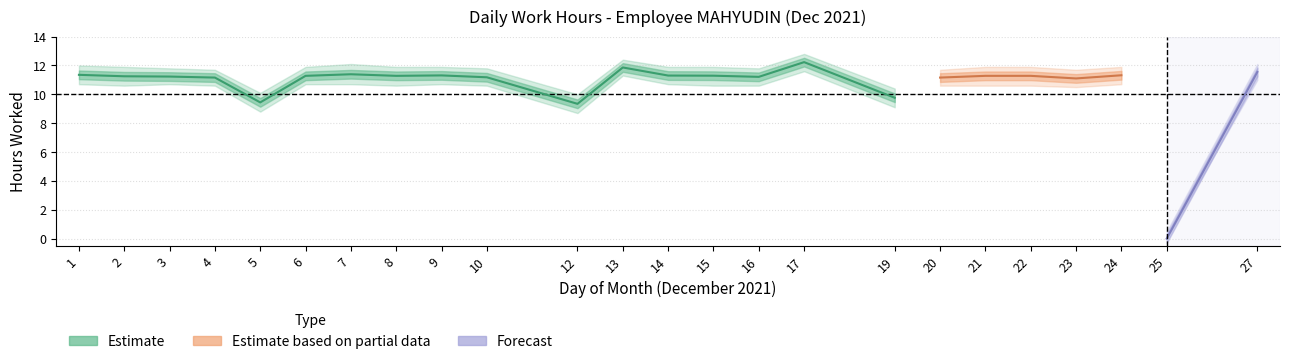

Which has a higher value, 5 or 23?

23